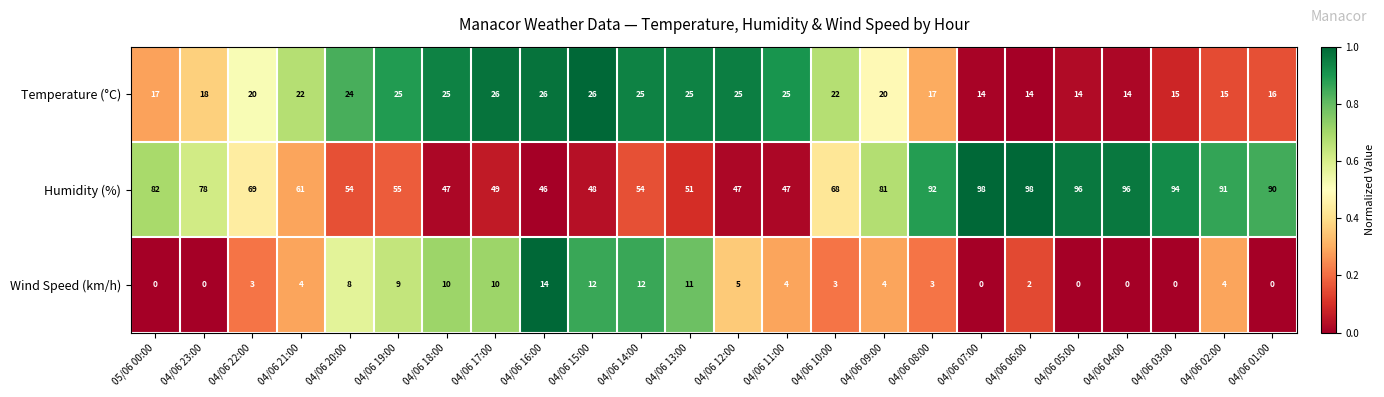

At how many categories does at least one series exceed 0?

24